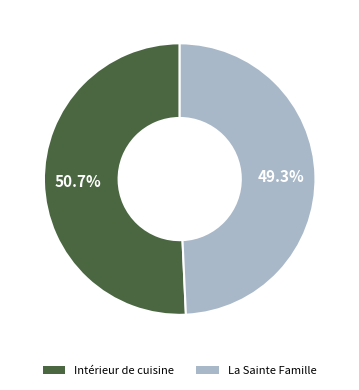

What portion of the pie excludes La Sainte Famille?

50.7%